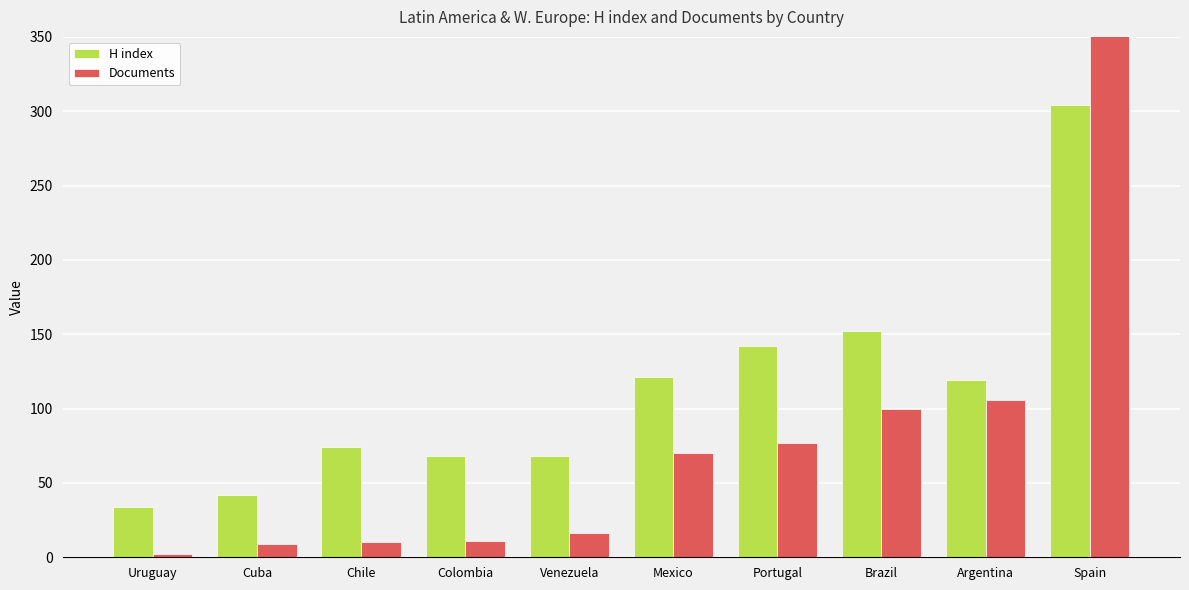

How many bars are there in each group?

2